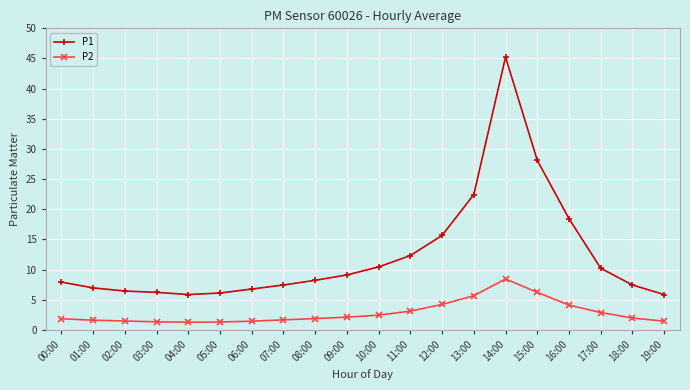

What is the label of the 8th point from the left?

07:00